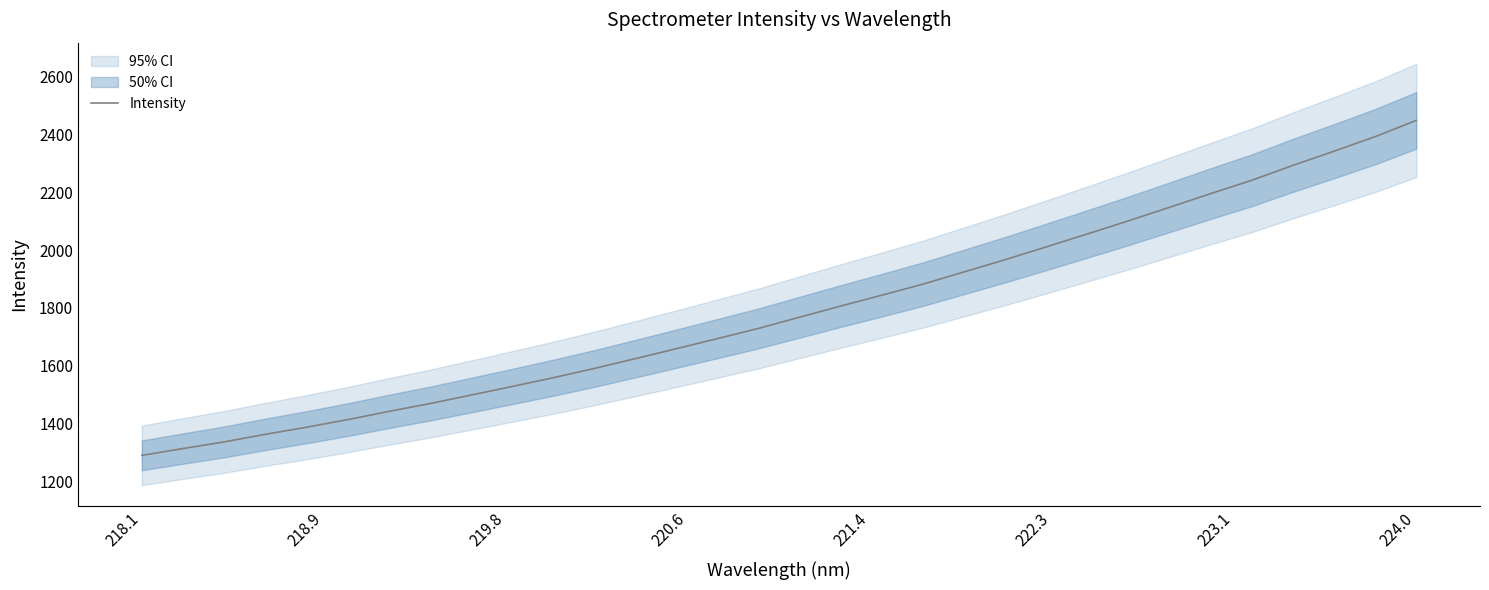

True or false: the data has more than 0 interior local peaks.

False